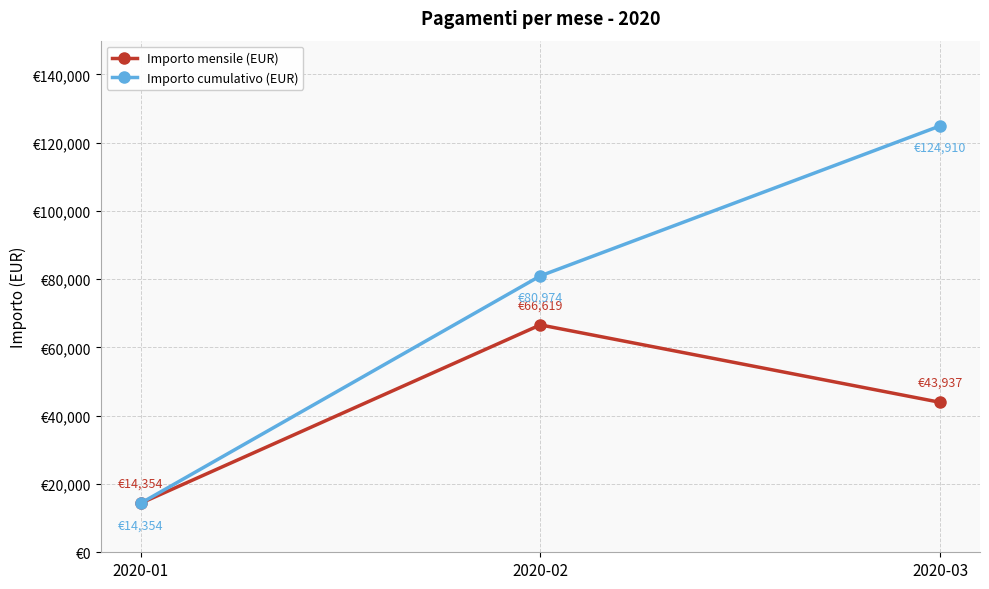

Which series has the largest range (max minus min)?

Importo cumulativo (EUR)